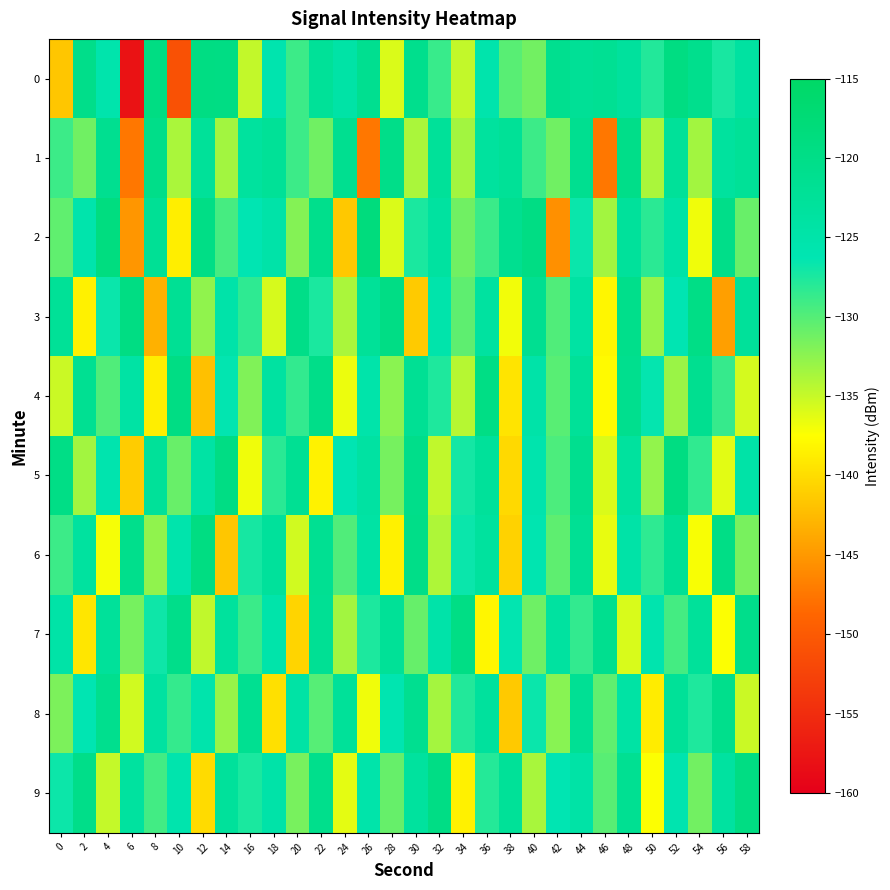

What is the spread (max minus min) of values at 6?

38.6